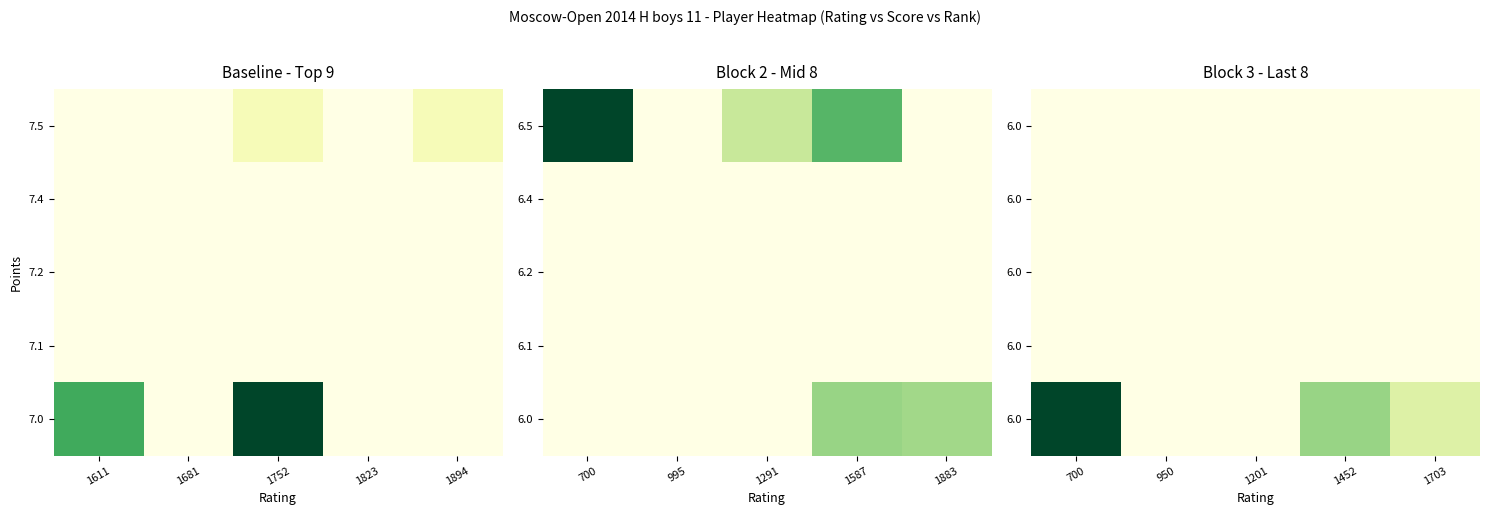

How many series are shown in this chart?

5